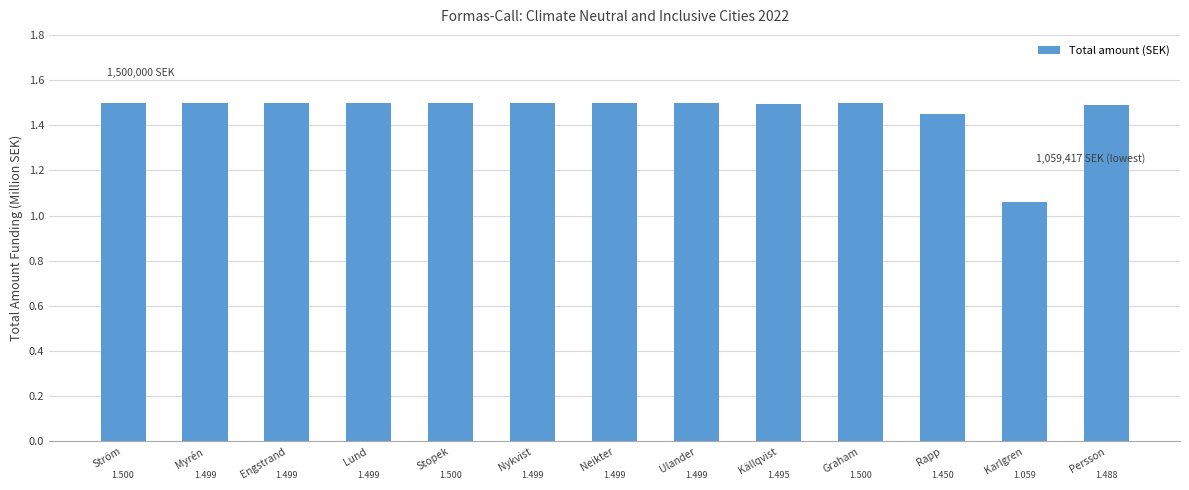

Which has a higher value, Lund or Graham?

Graham